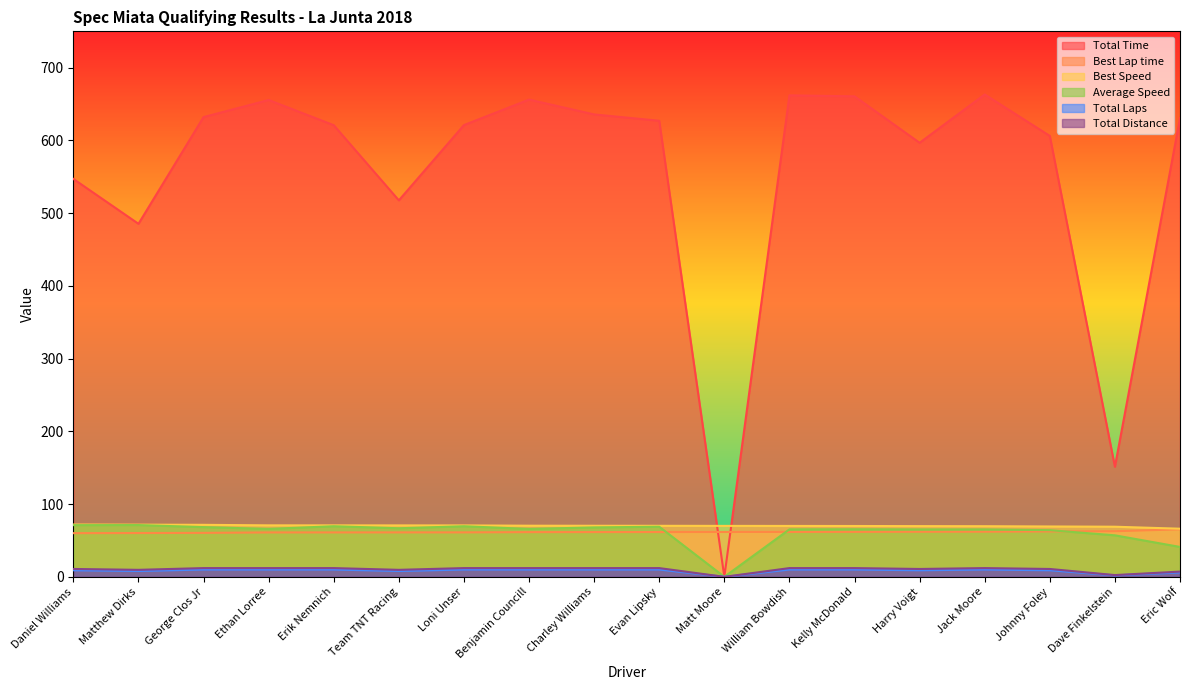

Which category has the highest value across all series?

Jack Moore